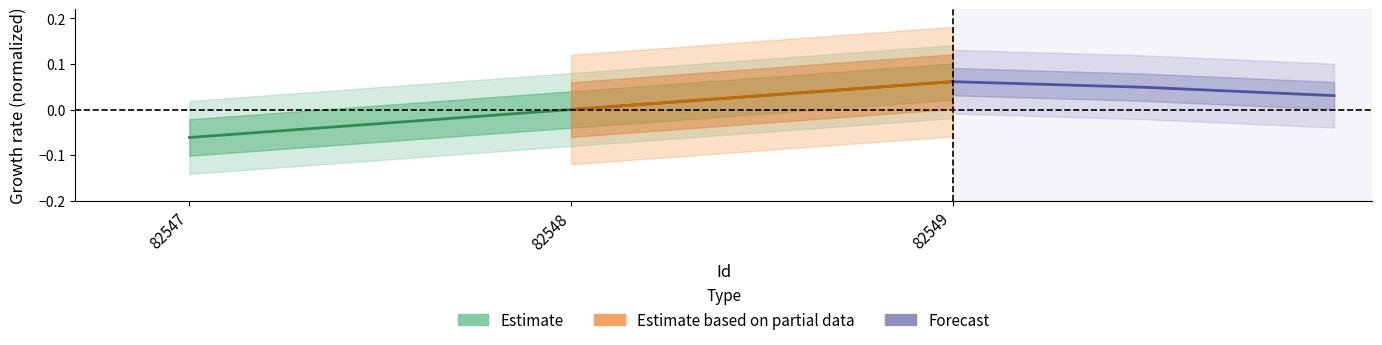

What is the total value across all series at 82549?

0.1